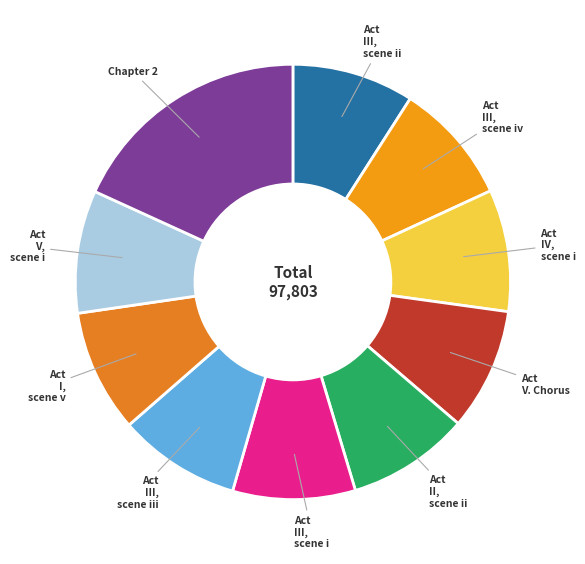

Is there any slice that represents more than half of the pie?

No